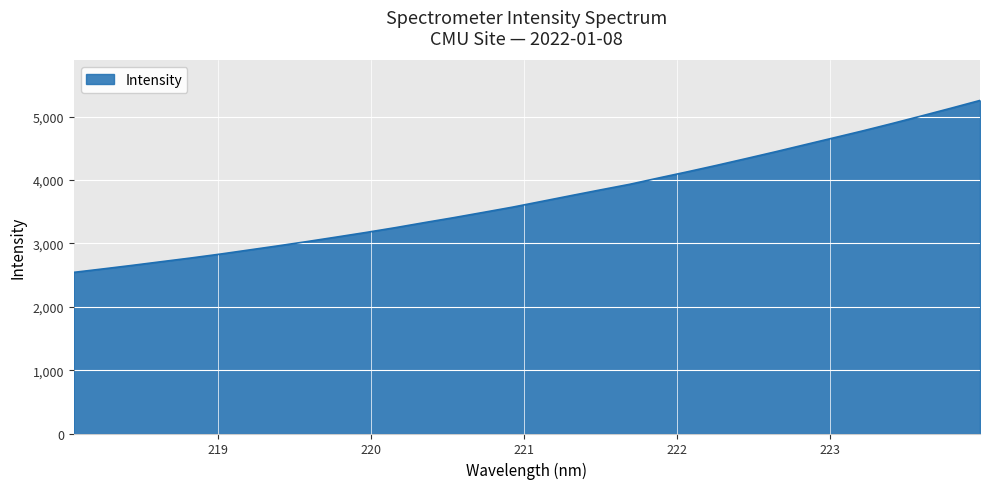

What is the maximum value shown in the chart?

5257.0